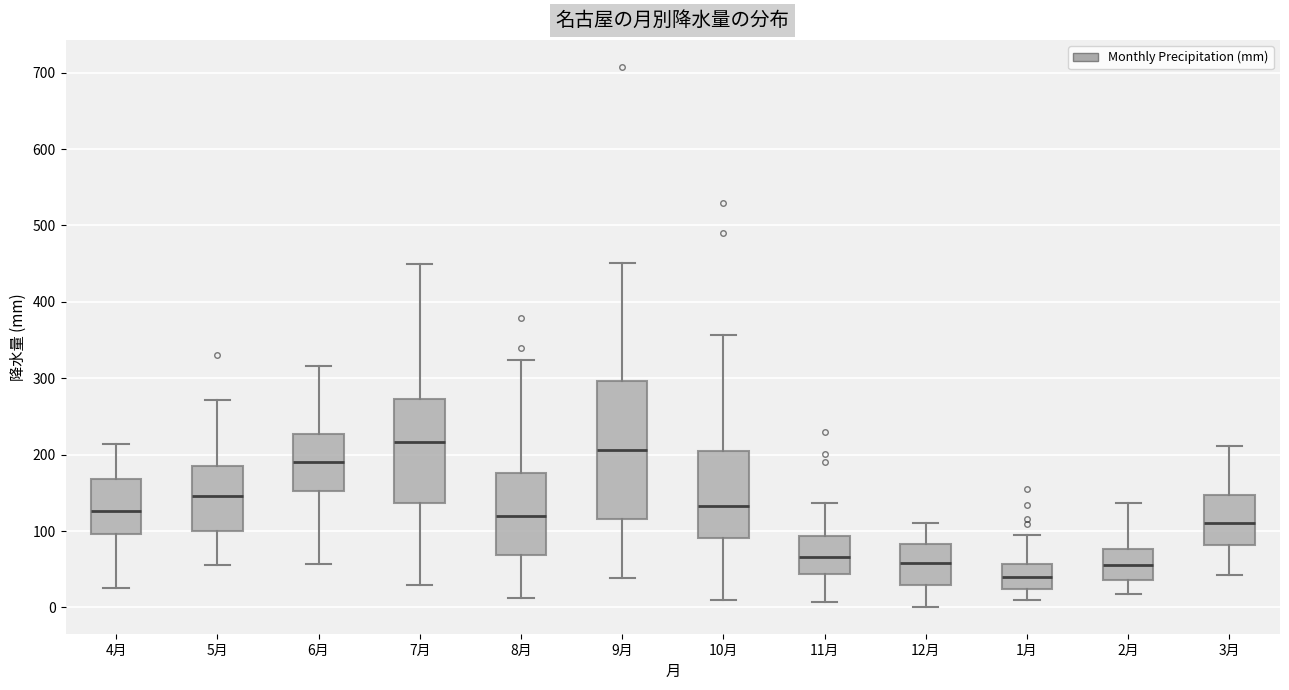

Reading left to right, transcribe this box plot: for each box, give where its median line is, the range the box spans, and where its two whiskers end, as read against the y-axis. The values are not printed on the chart, so give them approximately, as read against the axis.

4月: median 130, box 100 to 170, whiskers 30 to 210
5月: median 150, box 100 to 190, whiskers 60 to 270
6月: median 190, box 150 to 230, whiskers 60 to 320
7月: median 220, box 140 to 270, whiskers 30 to 450
8月: median 120, box 70 to 180, whiskers 10 to 320
9月: median 210, box 120 to 300, whiskers 40 to 450
10月: median 130, box 90 to 200, whiskers 10 to 360
11月: median 70, box 40 to 90, whiskers 10 to 140
12月: median 60, box 30 to 80, whiskers 0 to 110
1月: median 40, box 20 to 60, whiskers 10 to 100
2月: median 60, box 40 to 80, whiskers 20 to 140
3月: median 110, box 80 to 150, whiskers 40 to 210